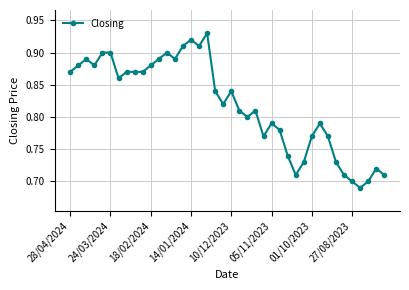

Count the values in the range 0 to 1.

40